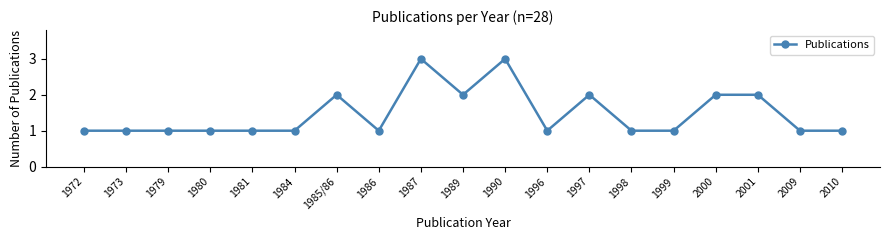

Reading left to right, transcribe all the data shown in this chart.

1	1	1	1	1	1	2	1	3	2	3	1	2	1	1	2	2	1	1